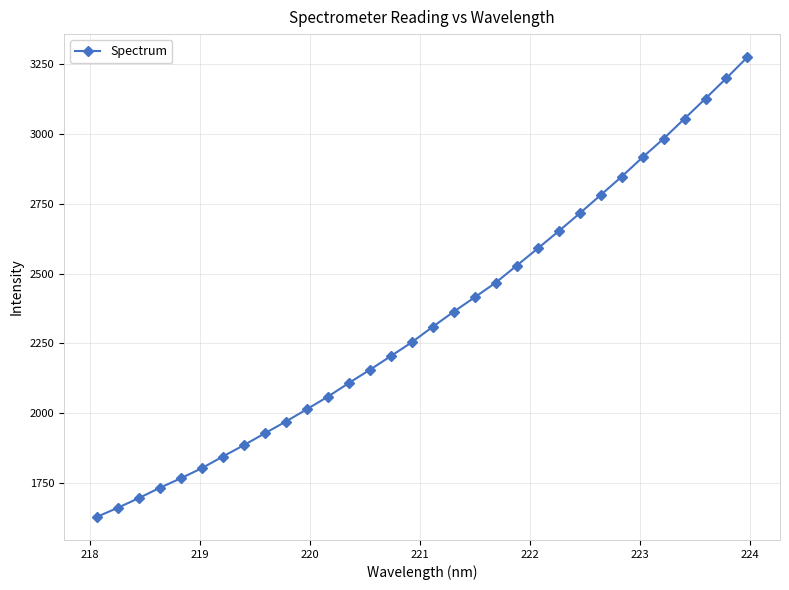

What is the sum of all values?

74927.0